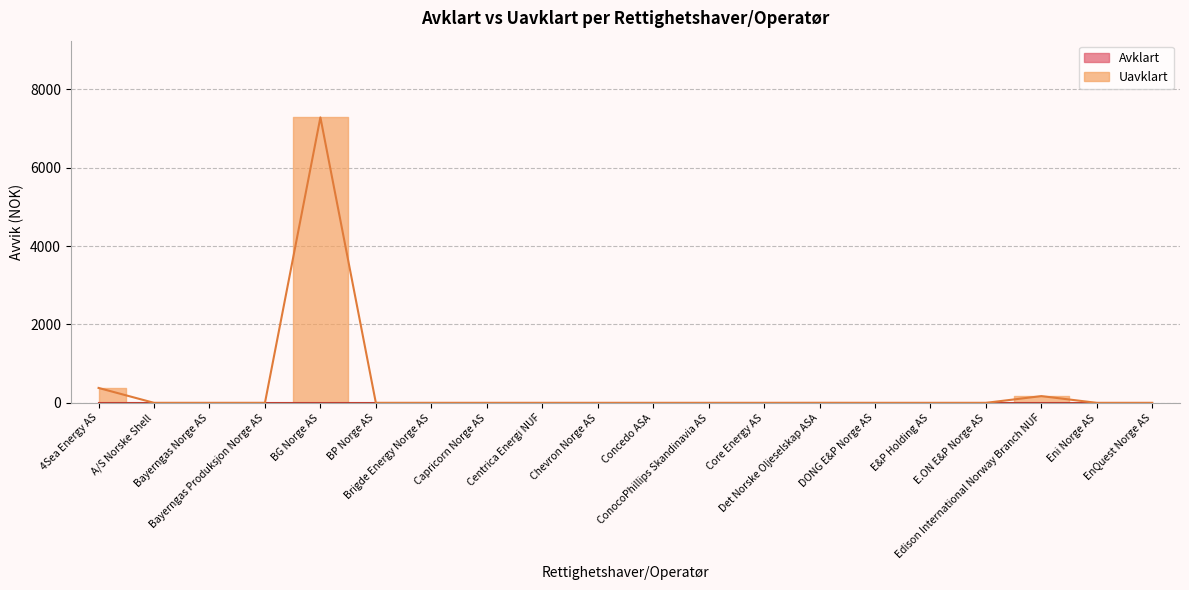

The chart shows a value of -3661 at Concedo ASA. True or false?

False